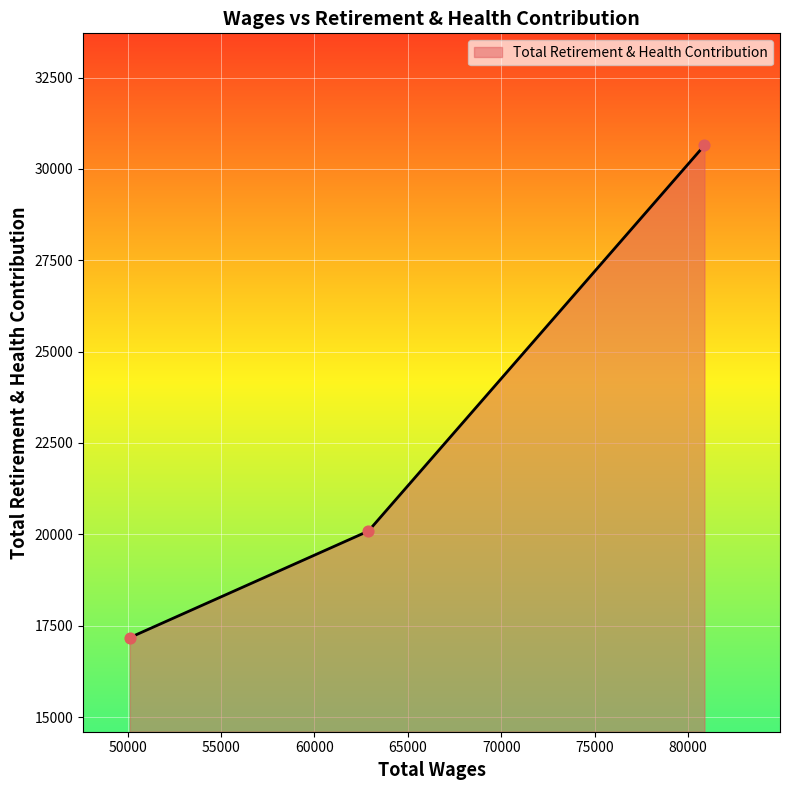

What is the smallest value displayed?

17175